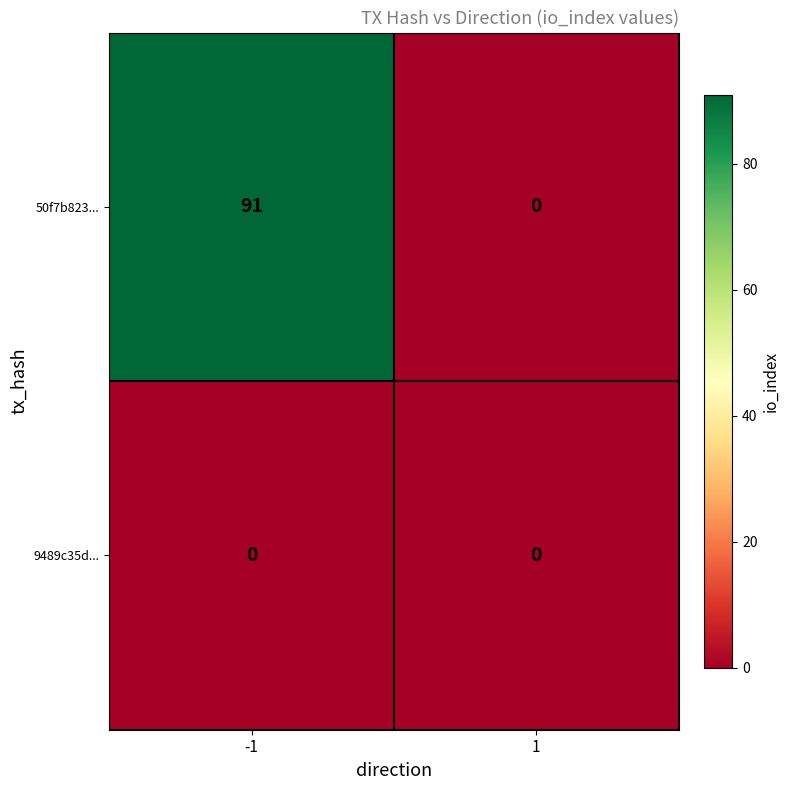

The value of 50f7b823... at -1 is 134. True or false?

False